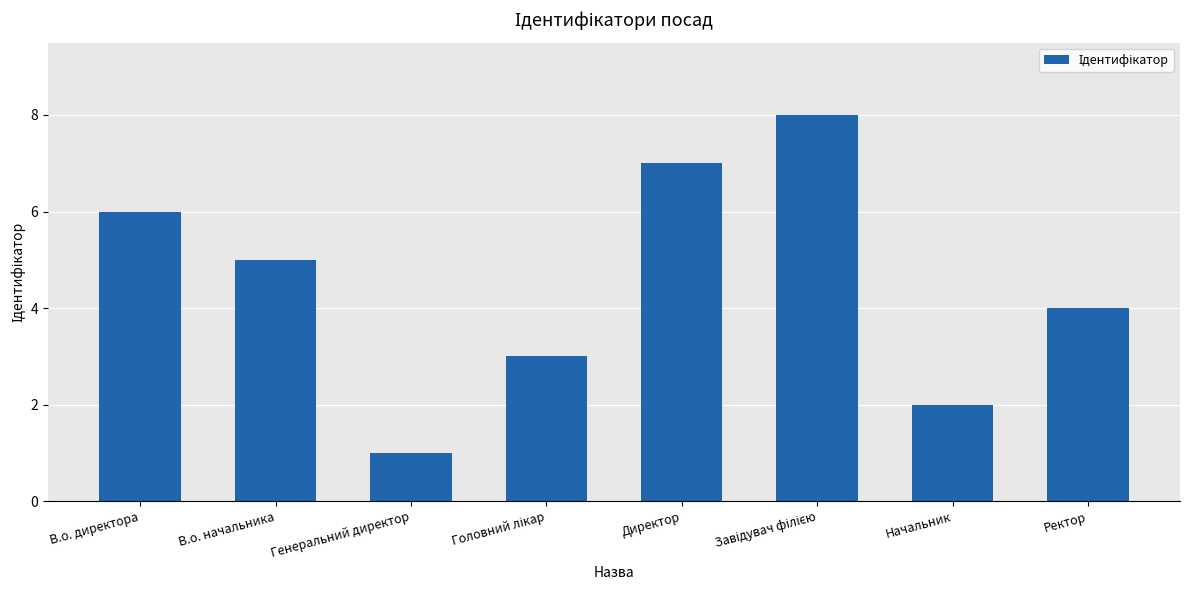

What is the difference between the maximum and minimum values?

7